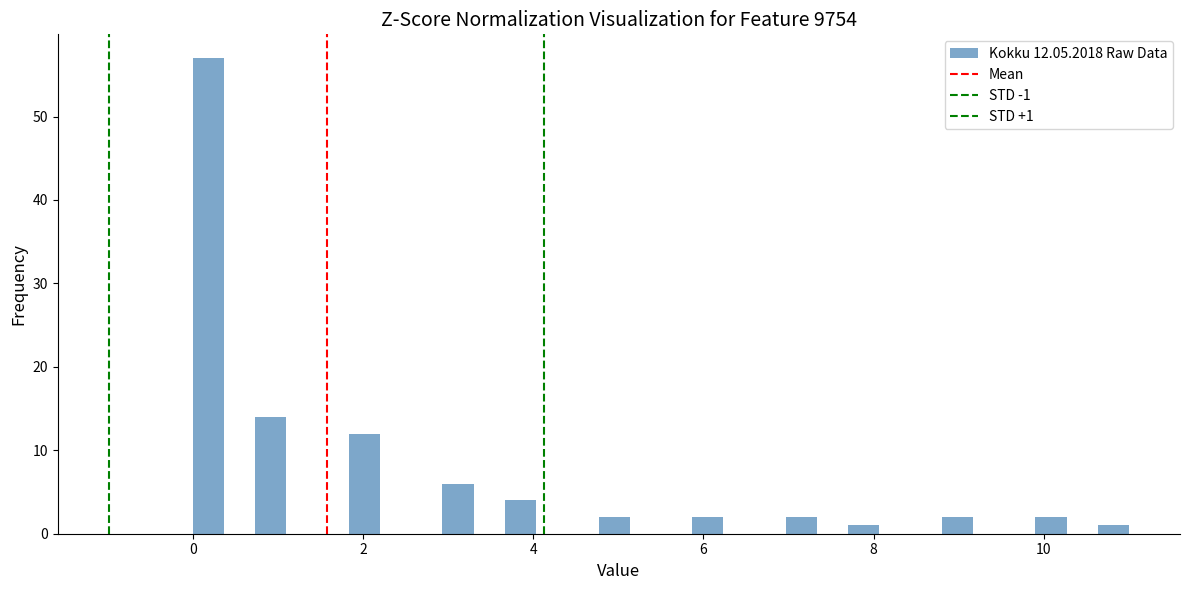

Around what value on the x-axis is the tallest bar? Give the approximate position of its centre, as read against the axis.

0.2